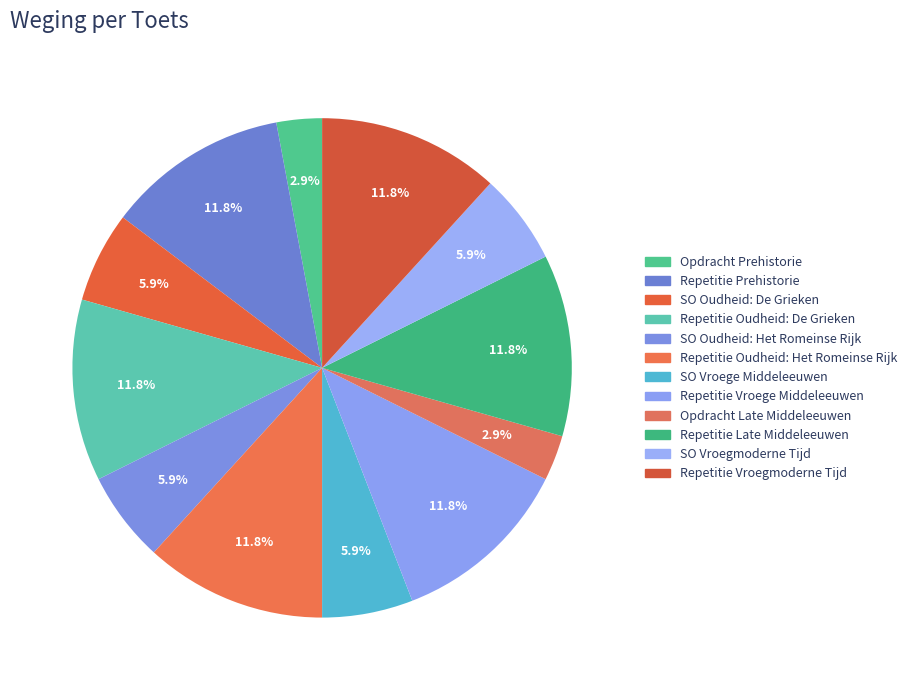

The Repetitie Oudheid: De Grieken slice represents 12% of the pie. True or false?

True